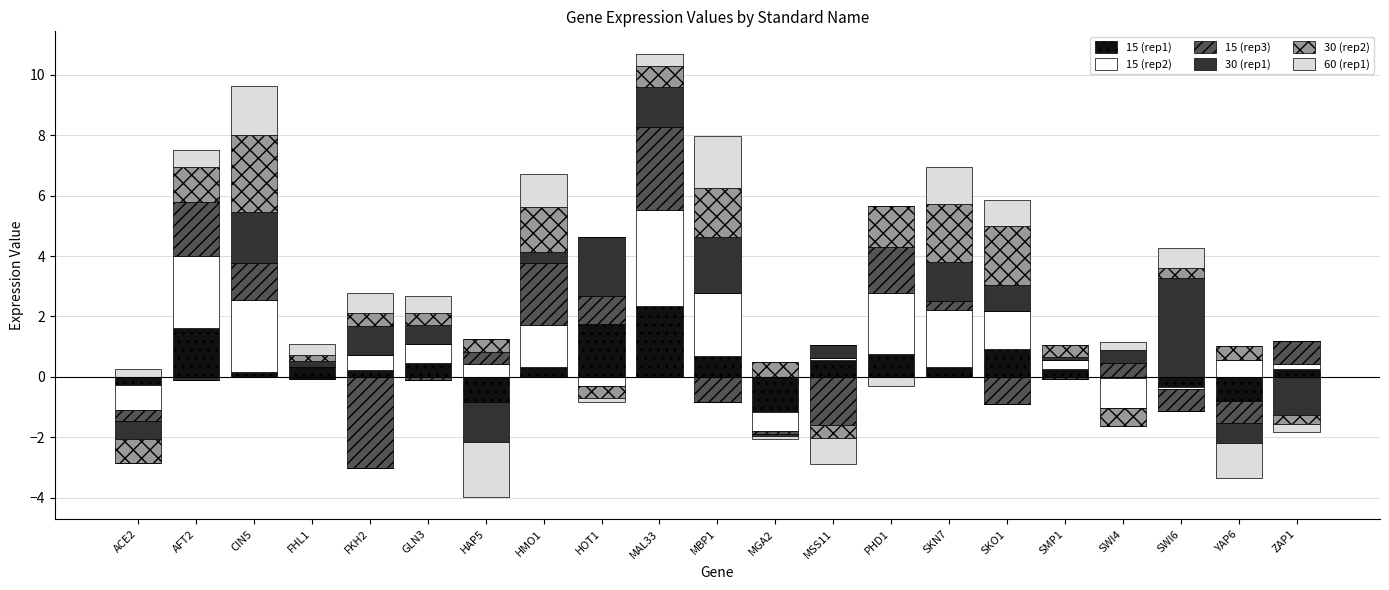

How many positive values does the 30 (rep1) series have?

14